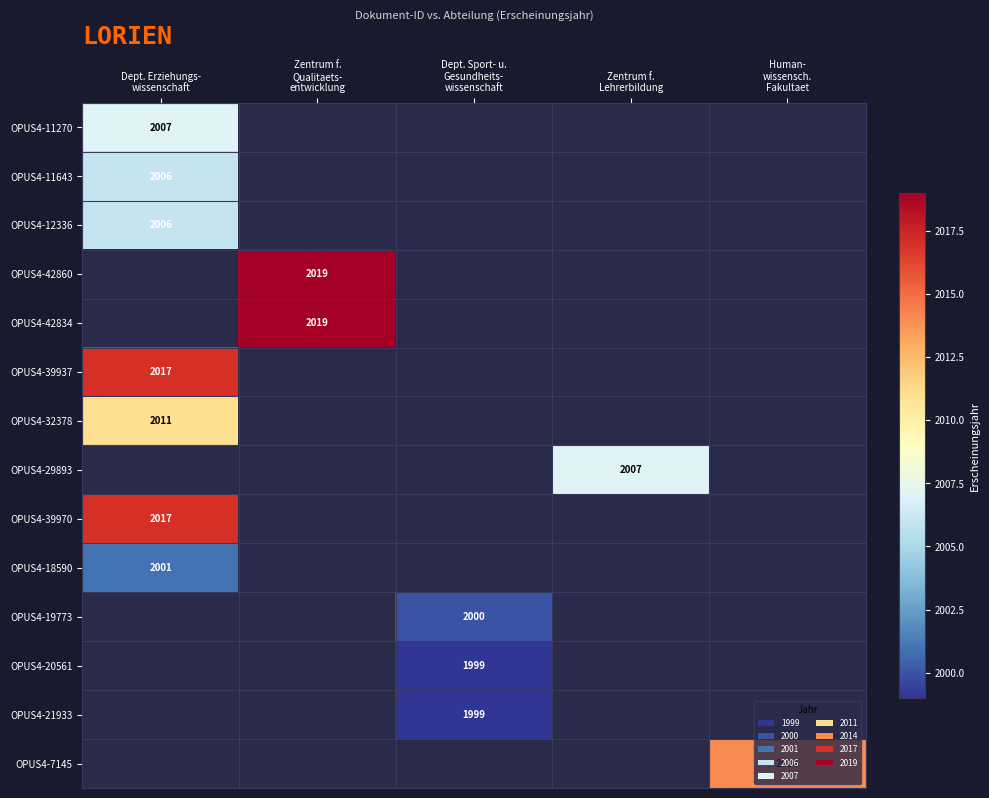

Count the number of data series in this chart.

14